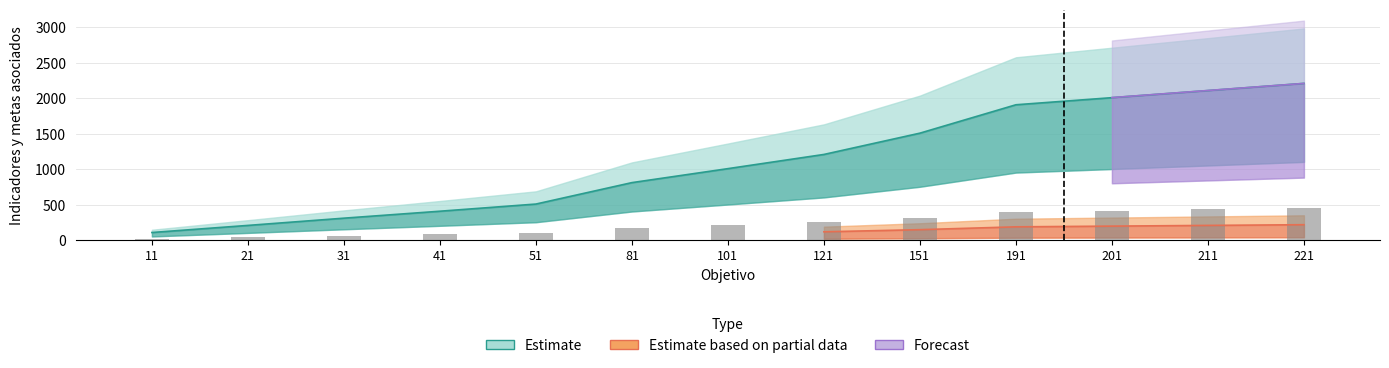

The value of Estimate at 191 is 1911.0. True or false?

True